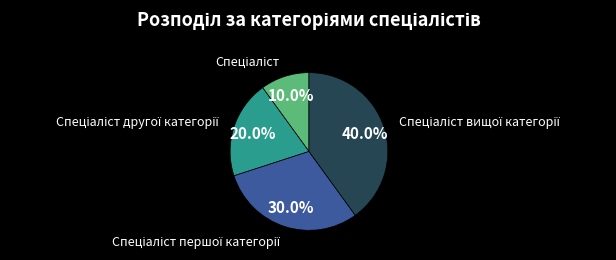

Is there any slice that represents more than half of the pie?

No